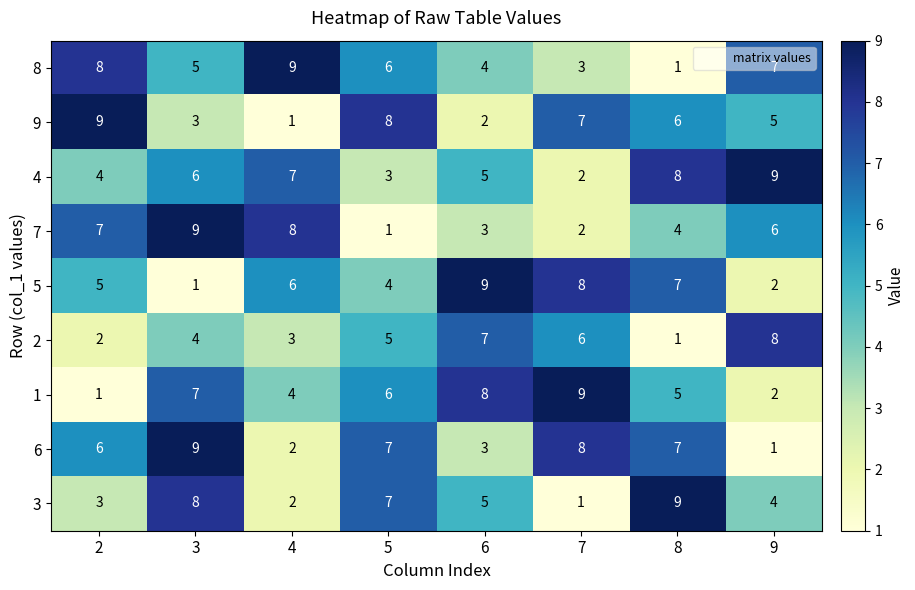

At which label does 5 reach its peak?

6